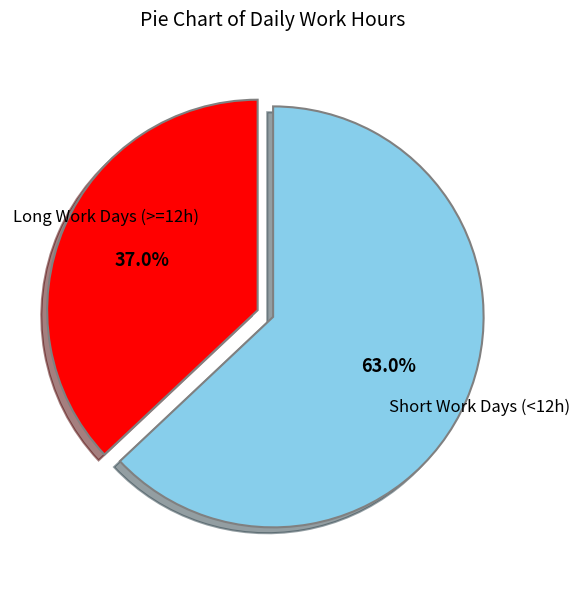

Does any single category account for the majority?

Yes